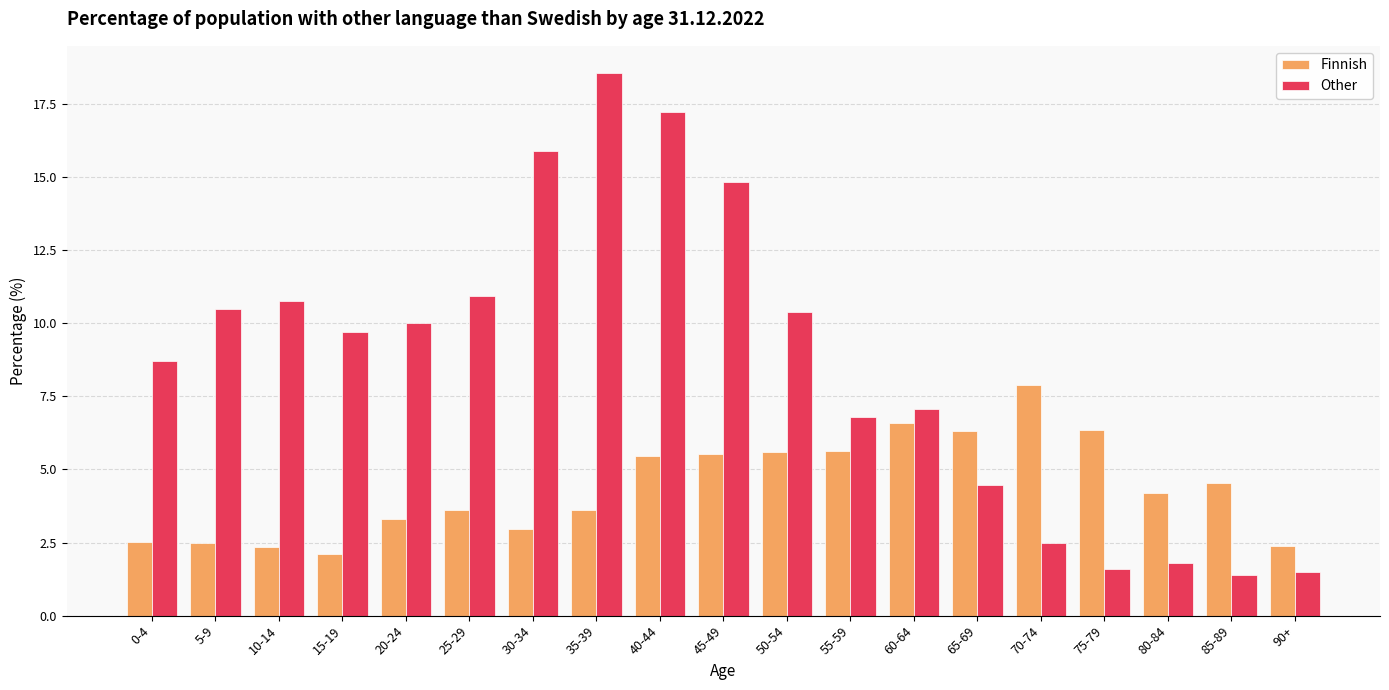

How many values in the Other series exceed 9?

10